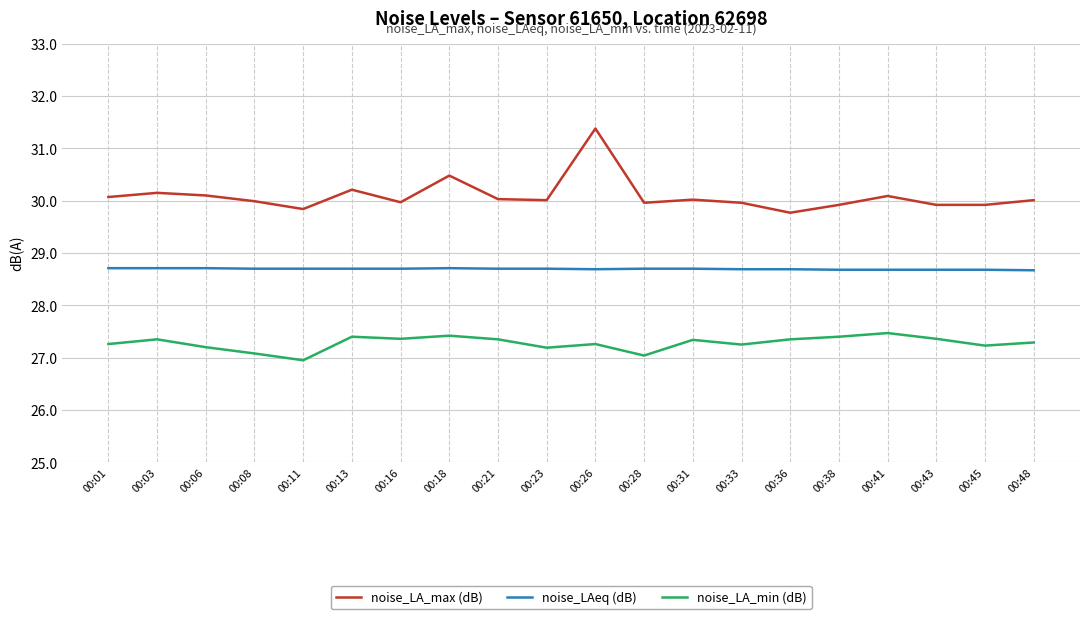

How many categories are shown in the chart?

20